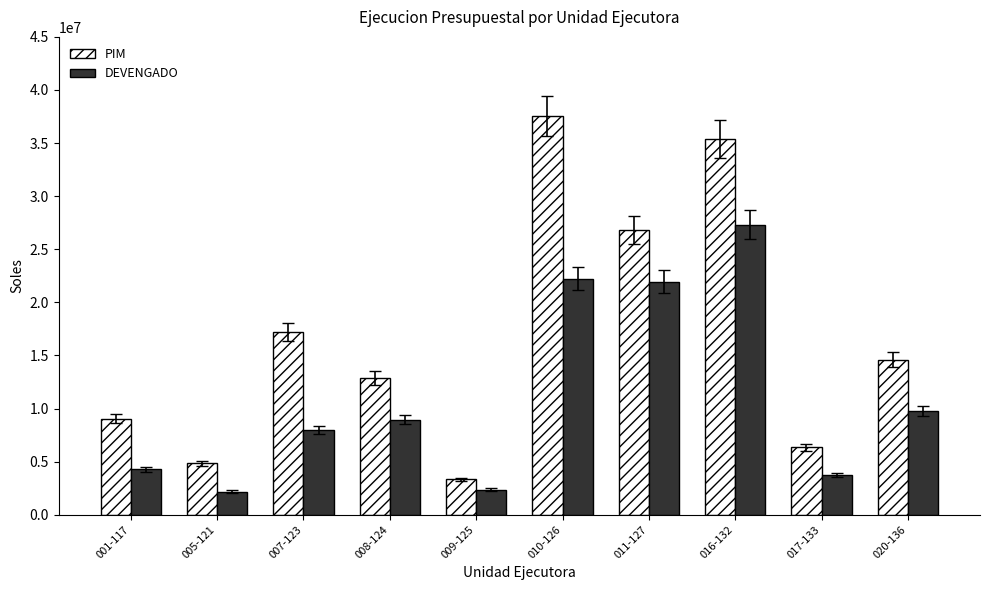

What is the approximate value of DEVENGADO at 001-117, to the nearest 100?

4282700